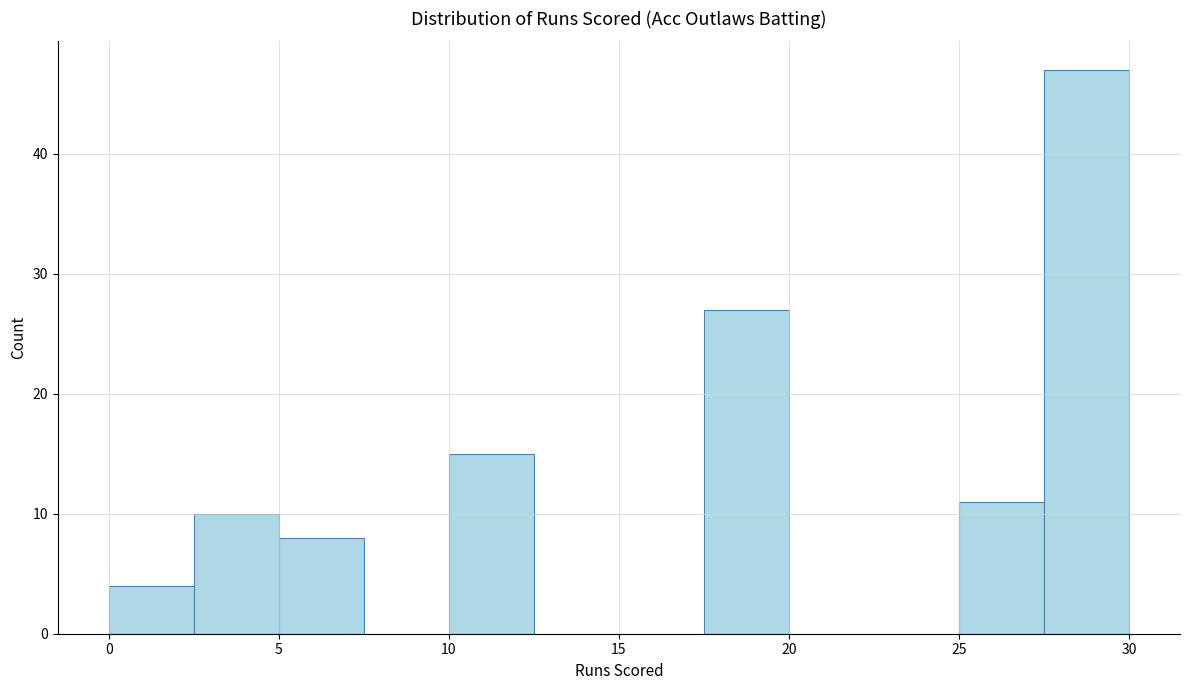

Over which range of the x-axis is the bar tallest?

27.5 to 30.0